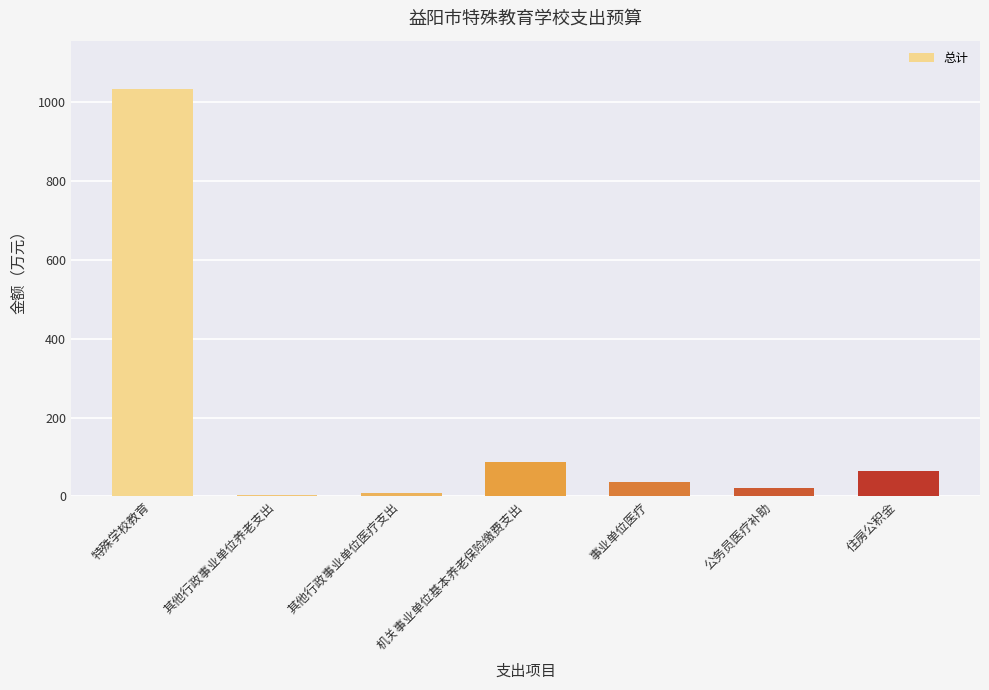

What value does the data have at 事业单位医疗?

36.4